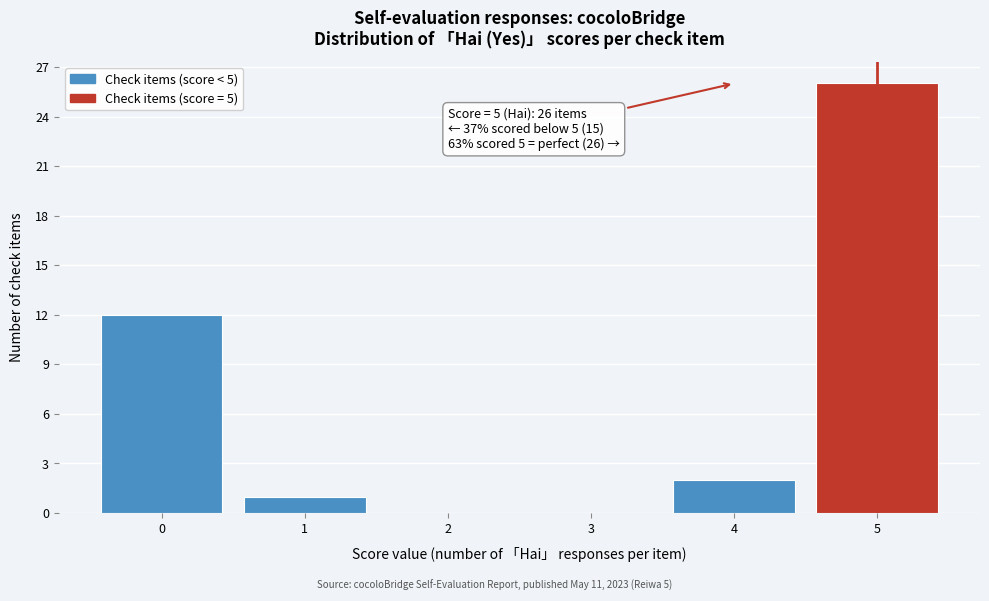

Reading left to right, transcribe all the data shown in this chart.

0=12	1=1	2=0	3=0	4=2	5=26